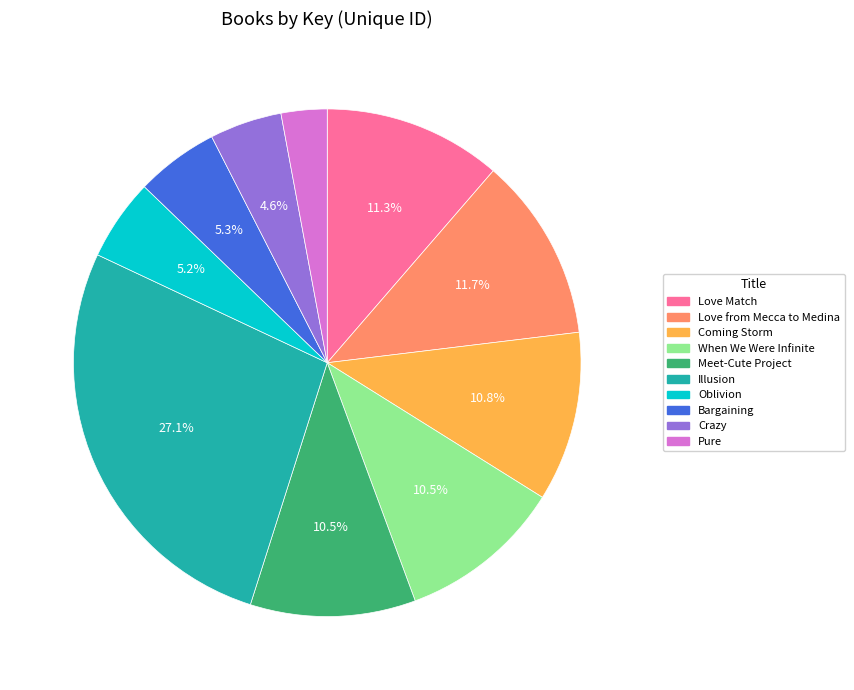

To the nearest percent, what is the difference between the largest and smallest slice percentages?

24%